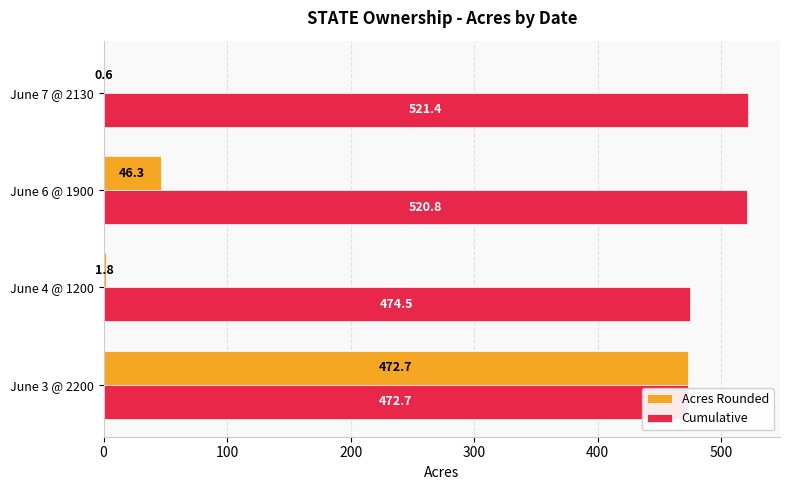

Which series changed the most between 0 and 300?

Acres Rounded